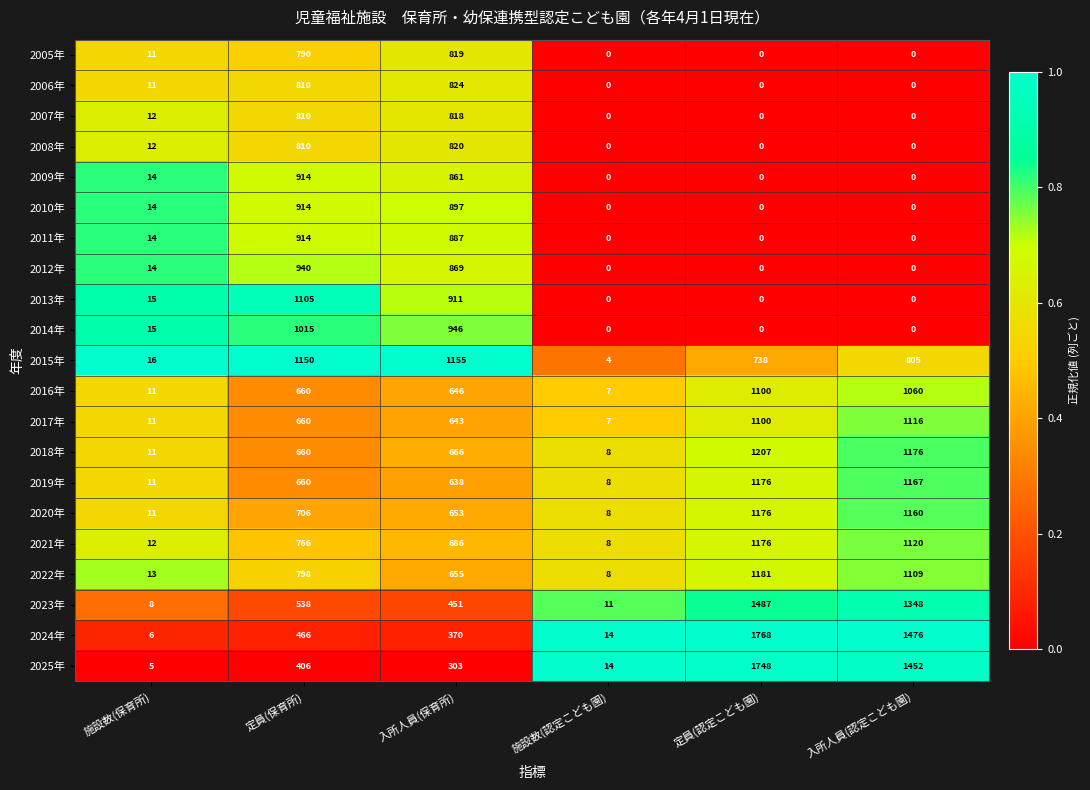

At which category is the sum across all series the highest?

定員(保育所)